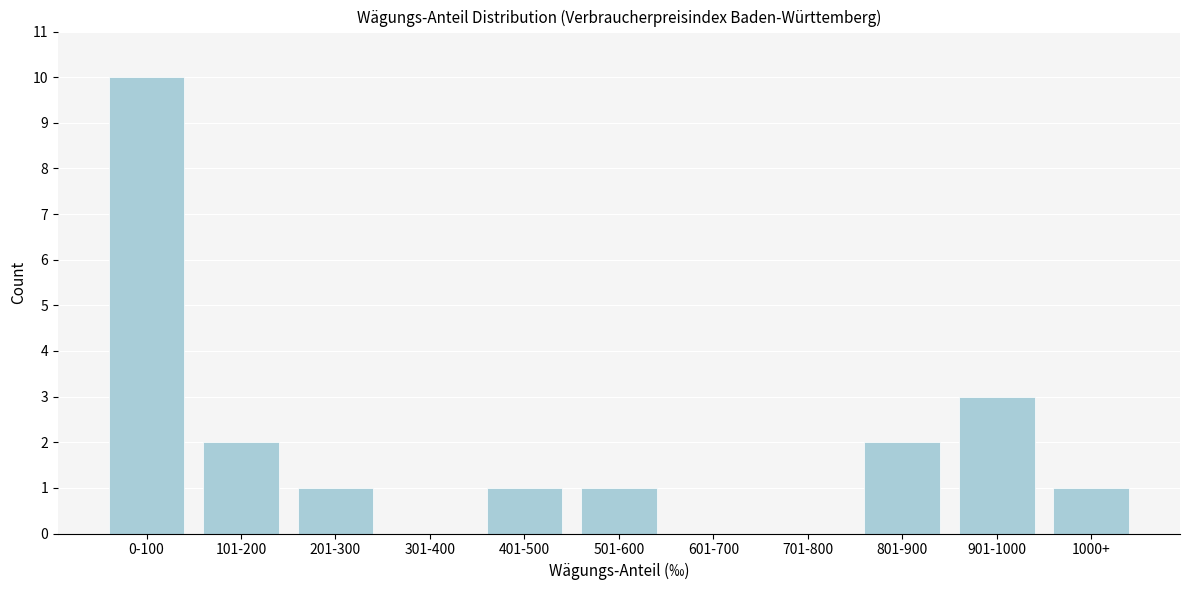

Reading right to left, transcribe all the data shown in this chart.

1000+=1	901-1000=3	801-900=2	701-800=0	601-700=0	501-600=1	401-500=1	301-400=0	201-300=1	101-200=2	0-100=10